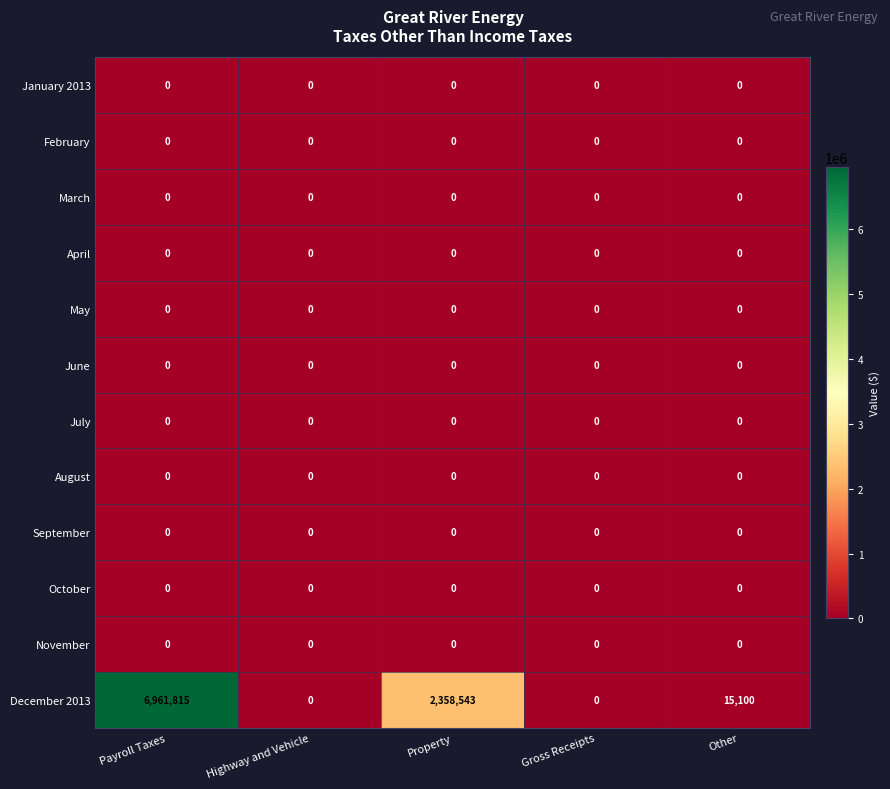

Which category has the highest value across all series?

Payroll Taxes